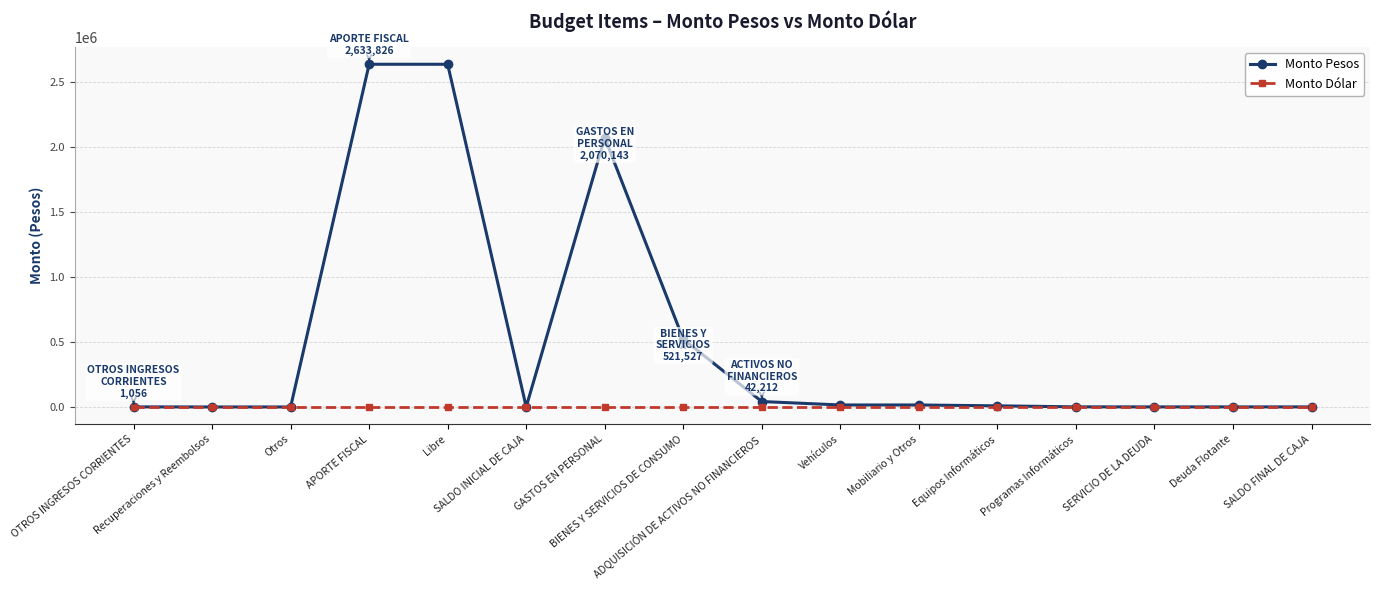

Which series has the widest spread of values?

Monto Pesos